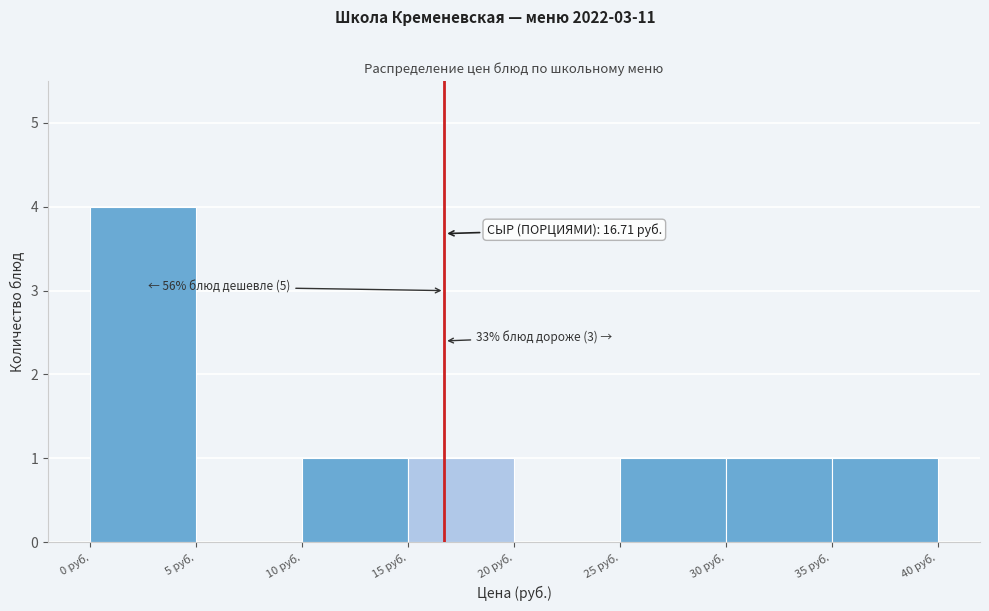

Over which range of the x-axis is the bar tallest?

0 to 5